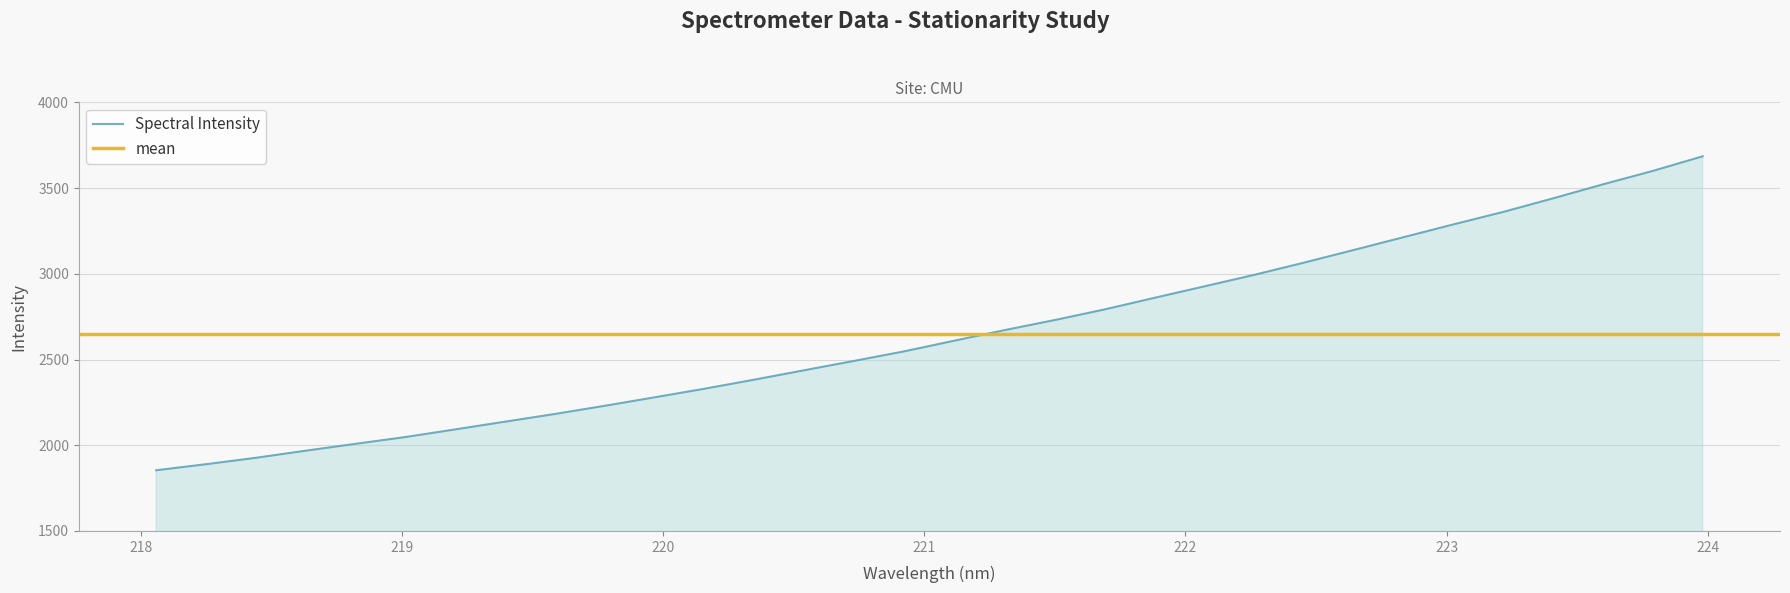

At which category does the chart reach its peak across all series?

223.9802